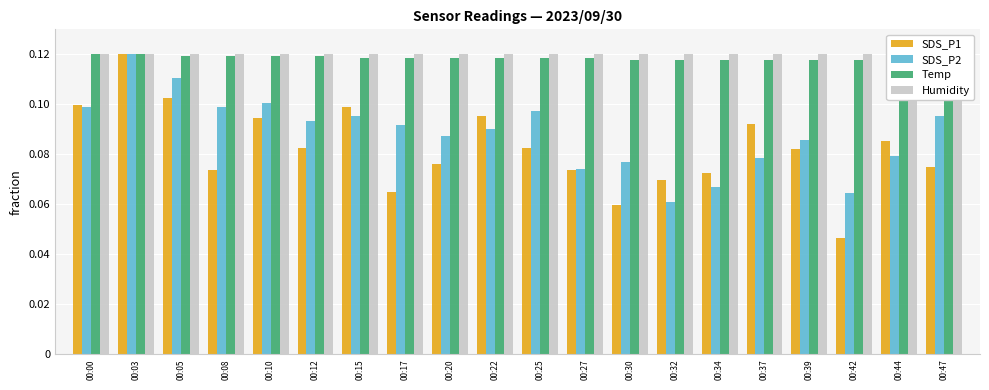

What is the value of the SDS_P1 bar at the 3rd from the left?

0.1